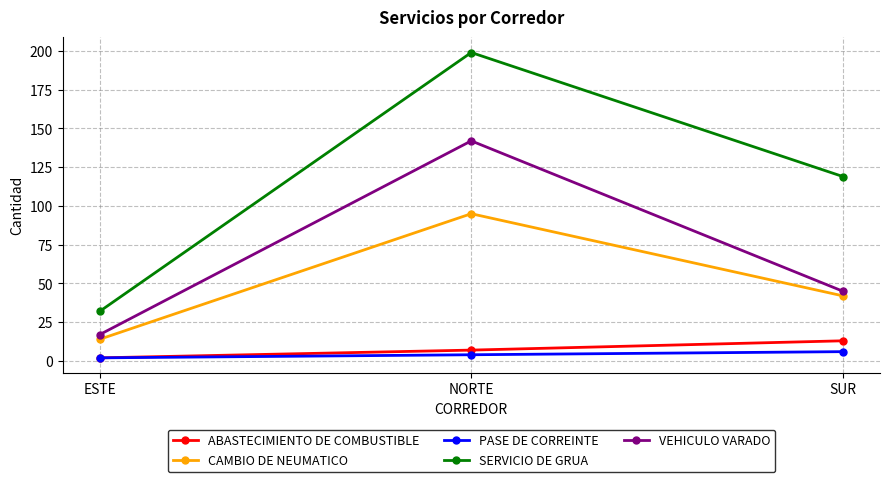

How many CAMBIO DE NEUMATICO values are between 14 and 95?

3